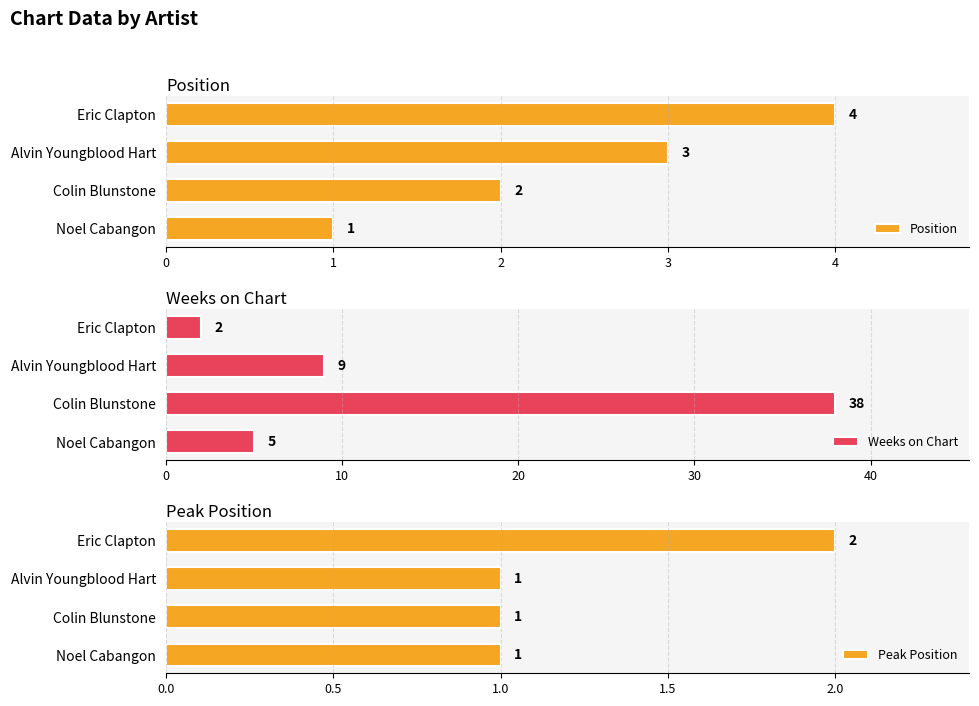

Where is Position nearest to the value 2?

Colin Blunstone